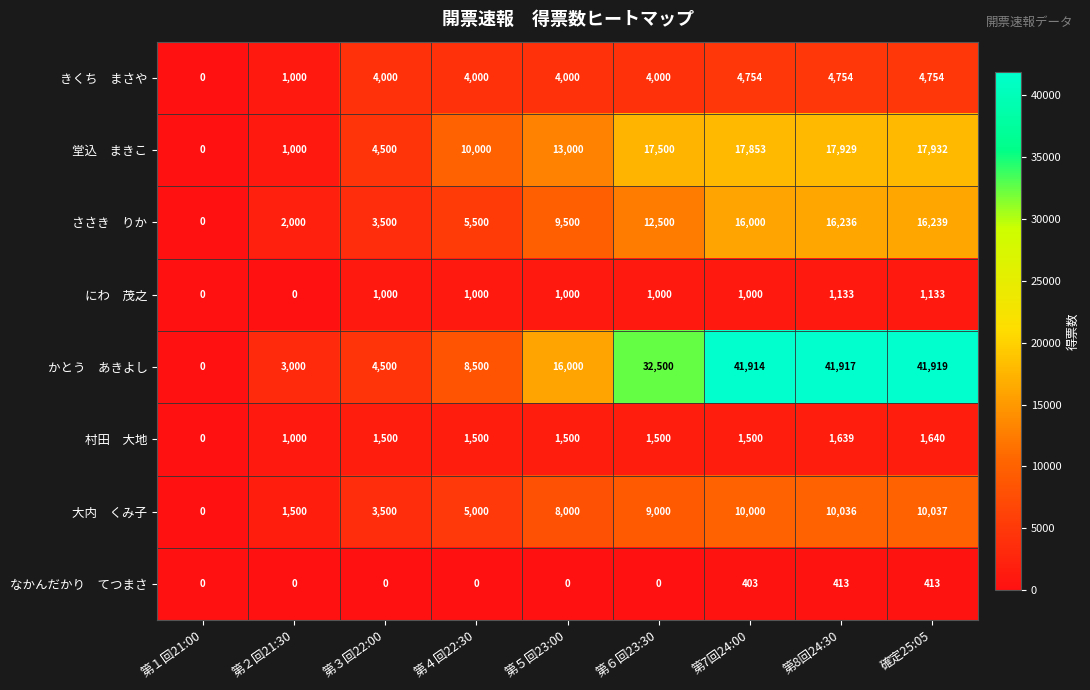

What is the spread (max minus min) of values at 確定25:05?

41506